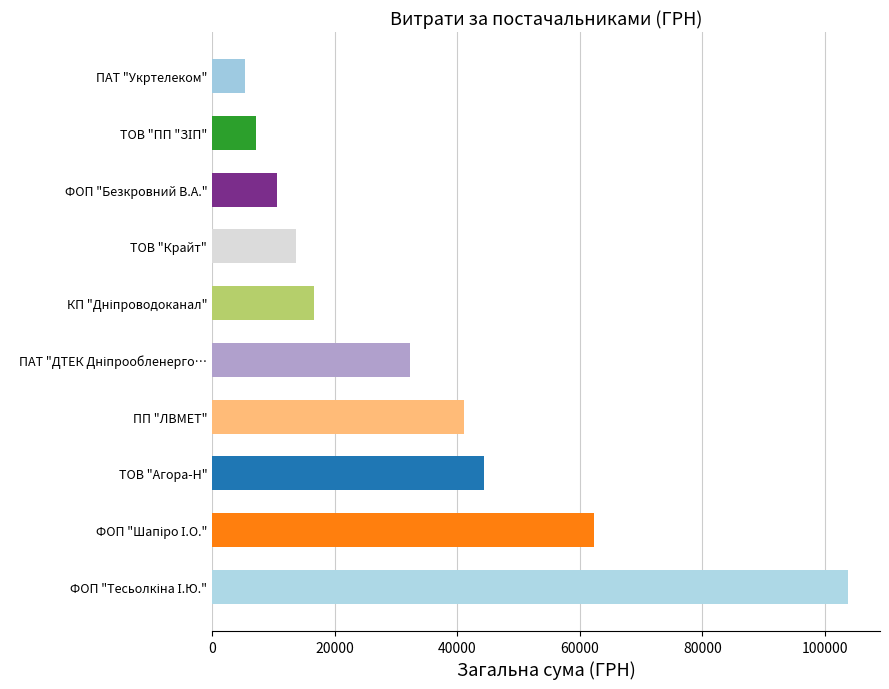

What is the sum of all values?

337435.0